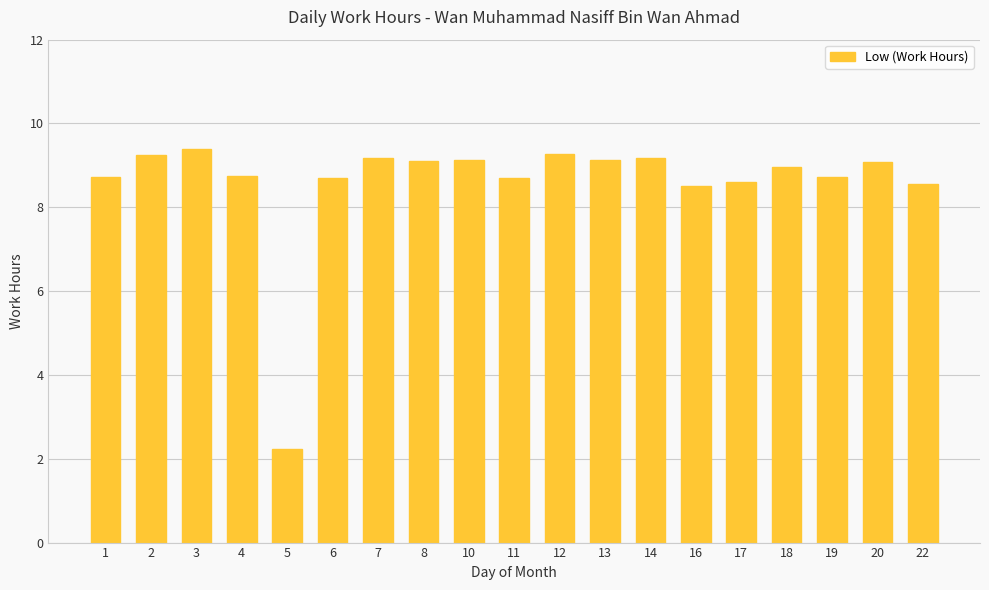

Read the value at 12.

9.3